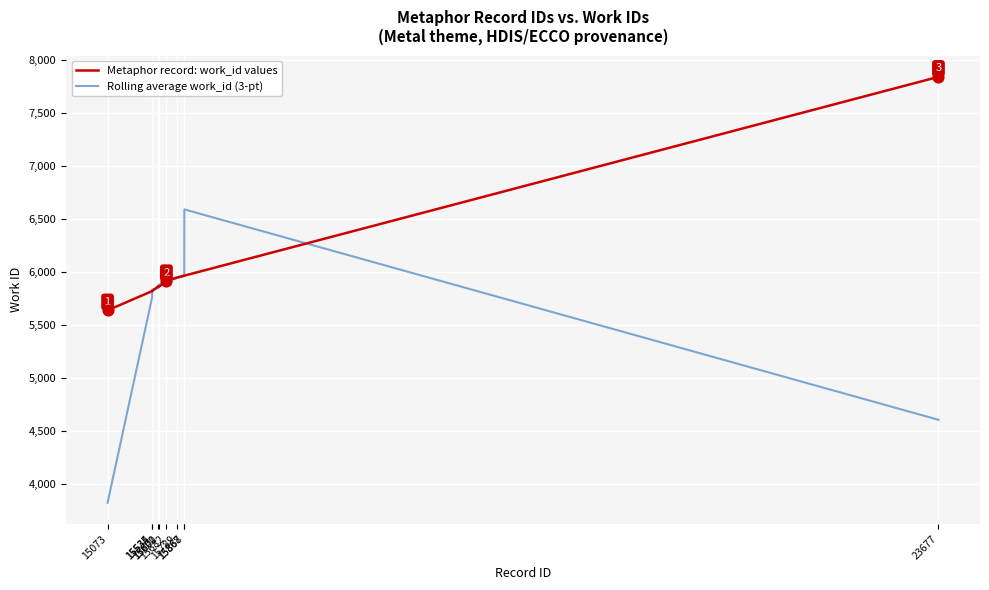

At which category is the sum across all series the highest?

15868